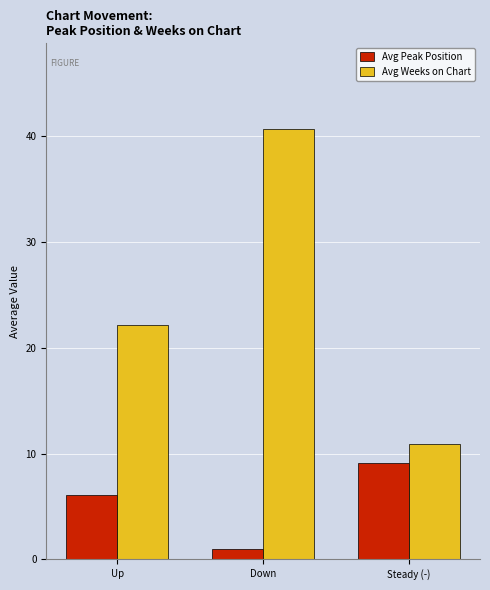

List the series in order of their peak value, lowest first.

Avg Peak Position, Avg Weeks on Chart